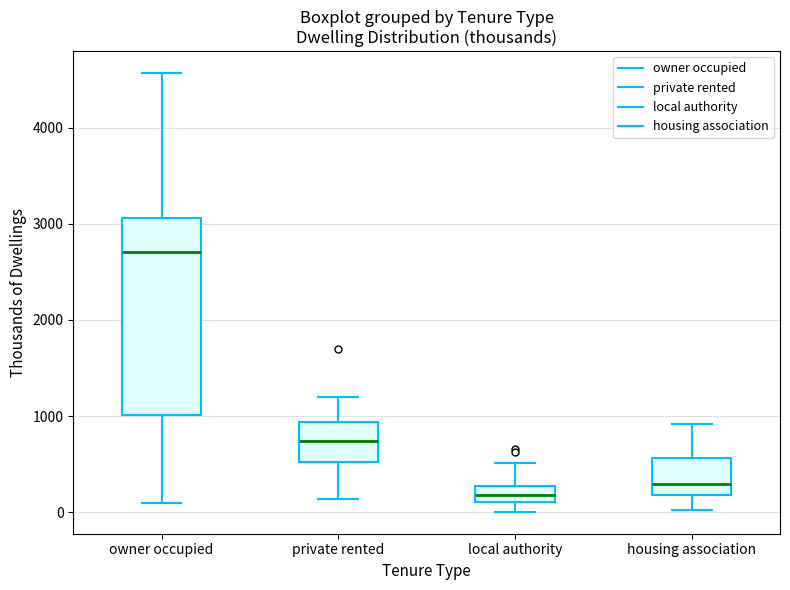

Reading left to right, read every box against the y-axis: the position of its median line, the range the box covers, and the ends of its whiskers. The values are not printed on the chart, so give them approximately, as read against the axis.

owner occupied: median 2700, box 1000 to 3100, whiskers 100 to 4600
private rented: median 700, box 500 to 900, whiskers 100 to 1200
local authority: median 200, box 100 to 300, whiskers 0 to 500
housing association: median 300, box 200 to 600, whiskers 0 to 900